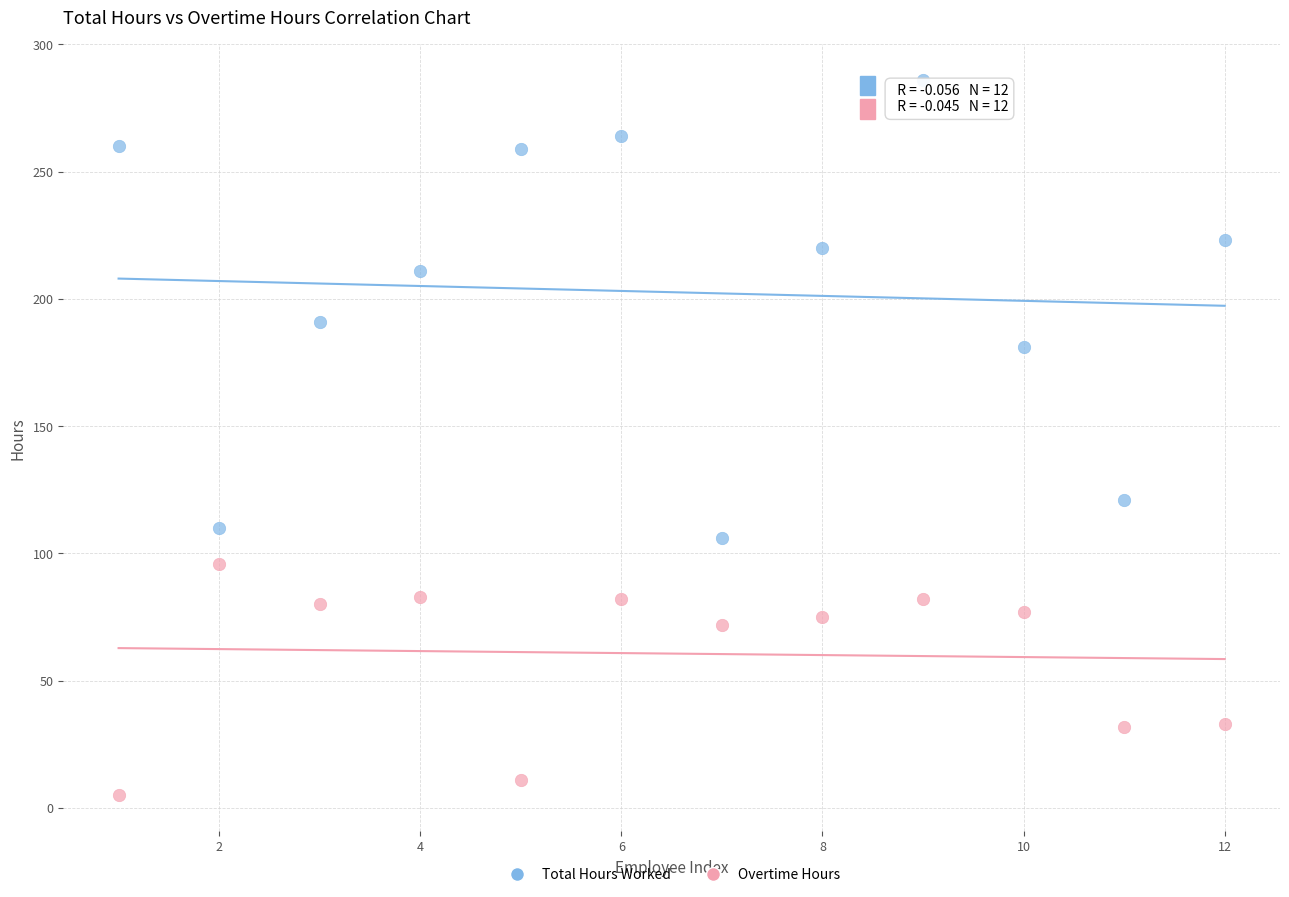

Which series contains the lowest Y value?

Overtime Hours